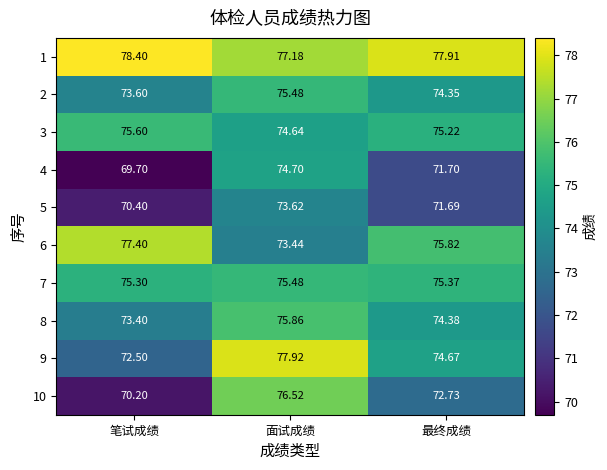

Where is 1 nearest to the value 77?

面试成绩